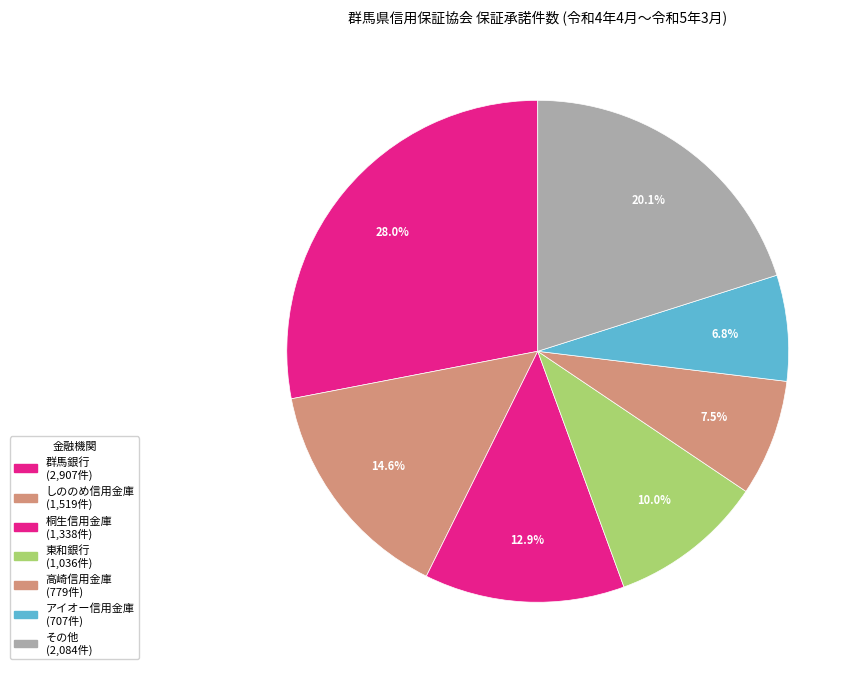

How many segments does this pie chart have?

7